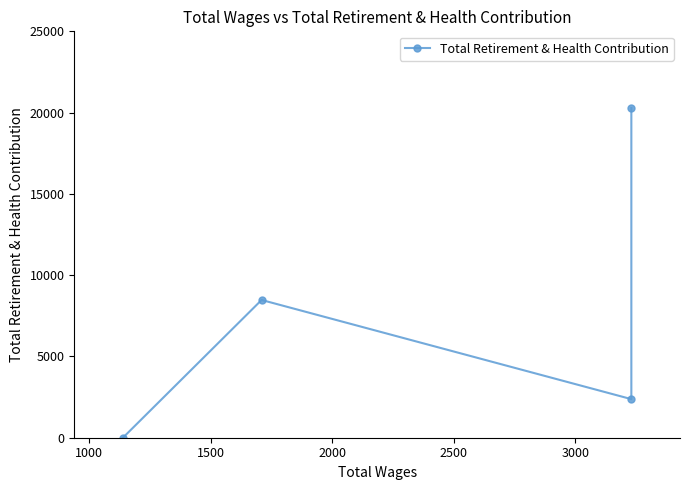

The value at 1500 is 3104. True or false?

False